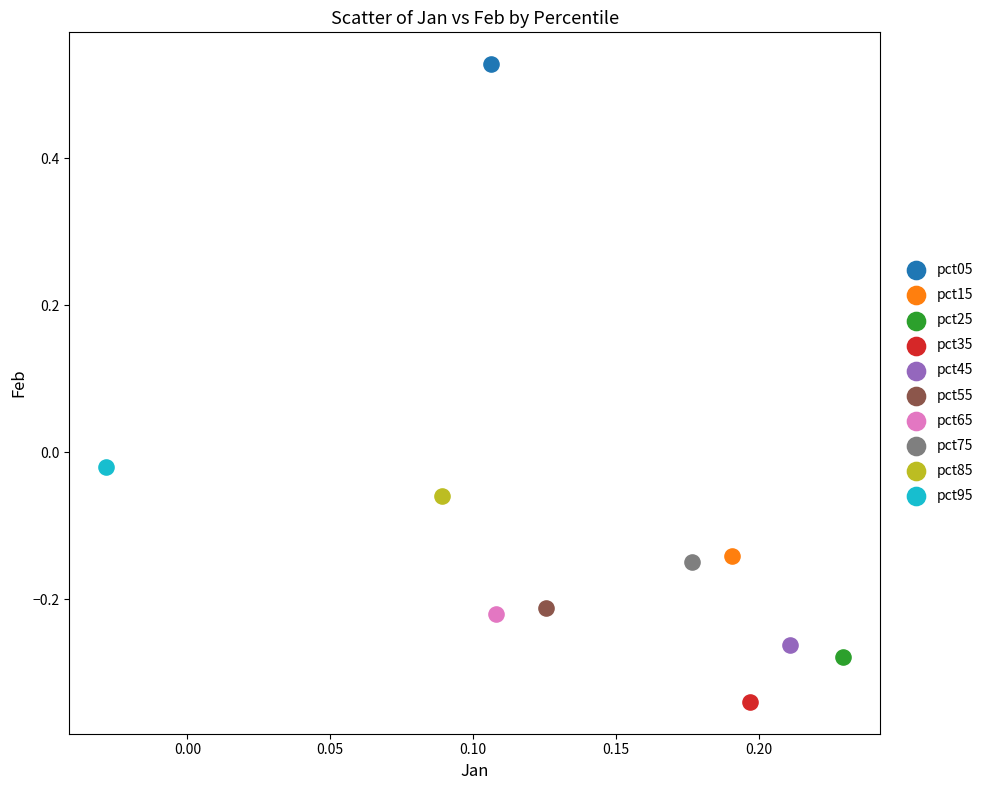

Which series reaches the minimum Y coordinate?

pct35